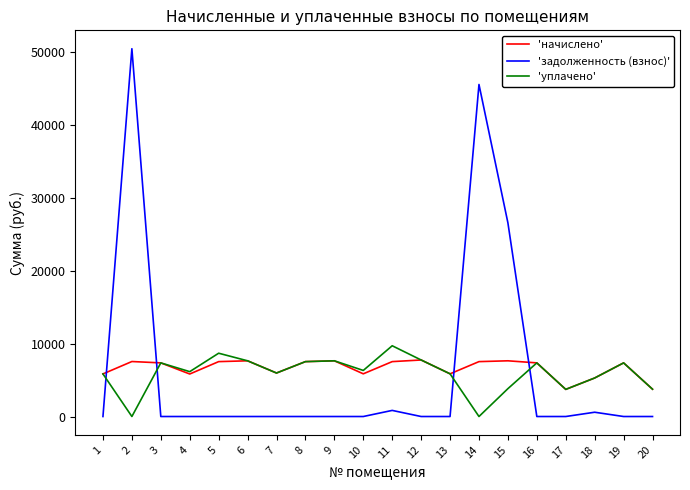

What is the greatest value displayed?

50511.1